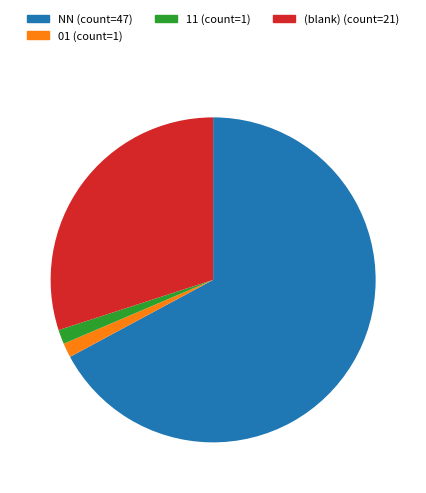

Is there any slice that represents more than half of the pie?

Yes